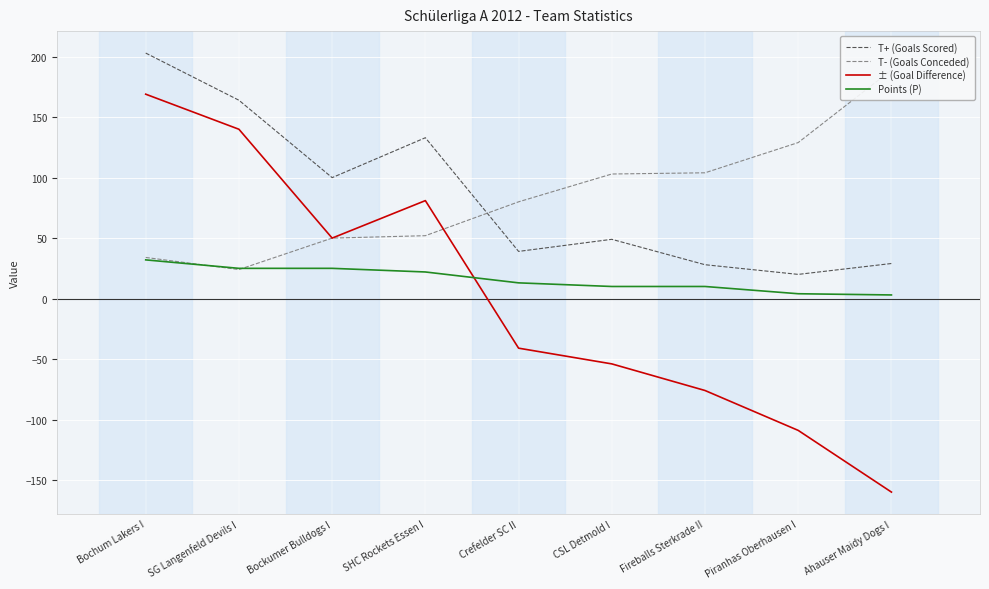

True or false: T+ (Goals Scored) has more than 2 interior local peaks.

False